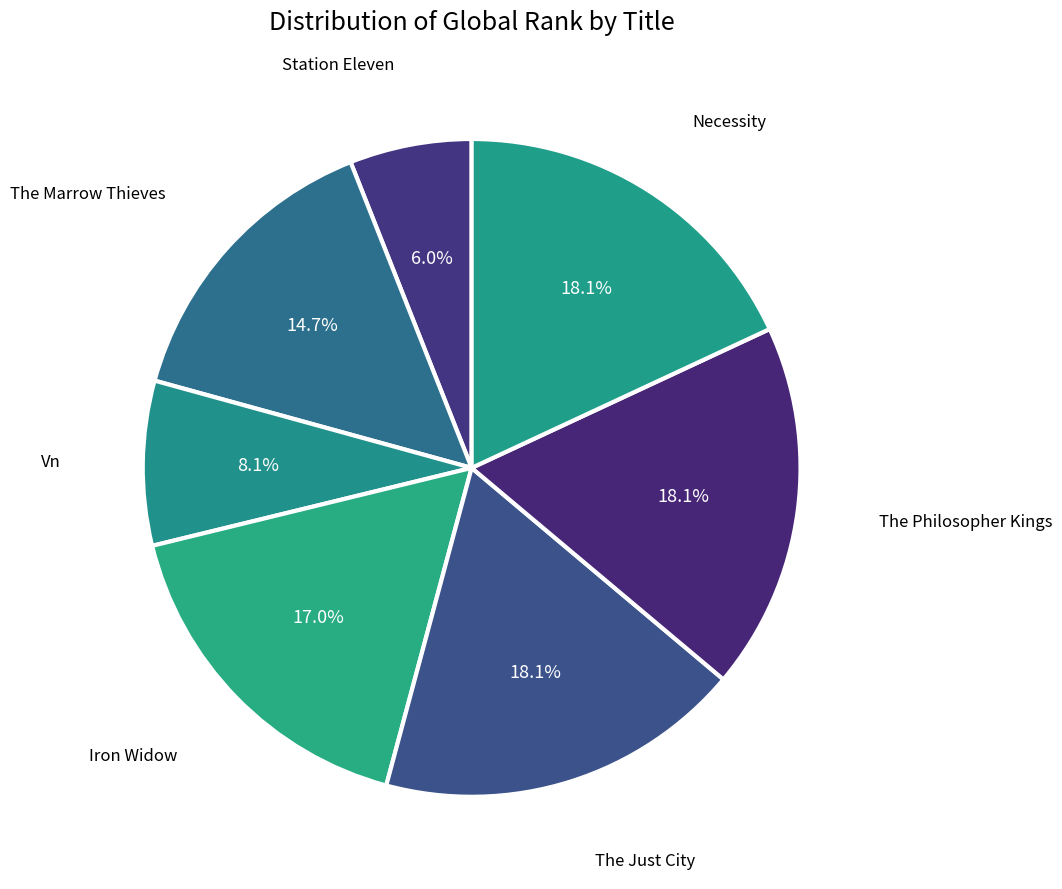

Does The Philosopher Kings represent more than half of the total?

No